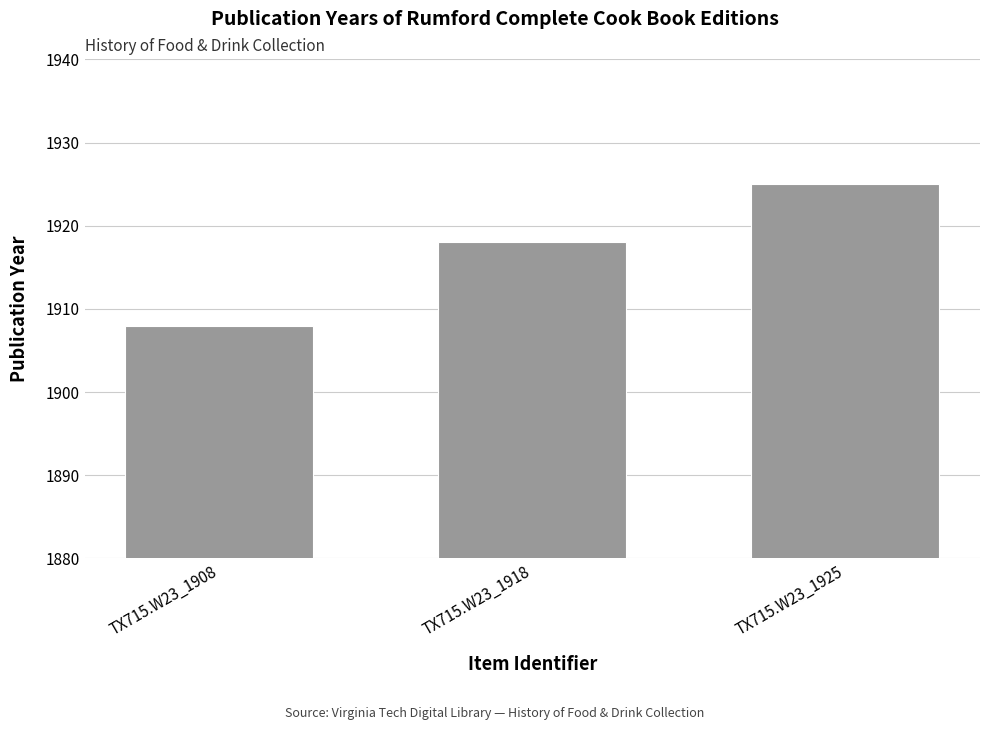

What is the ratio of the value at TX715.W23_1908 to the value at TX715.W23_1925?

1.0